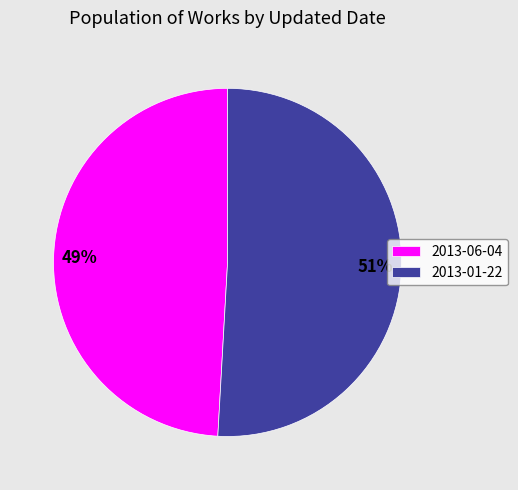

Rank the categories by value from highest to lowest.

2013-01-22, 2013-06-04